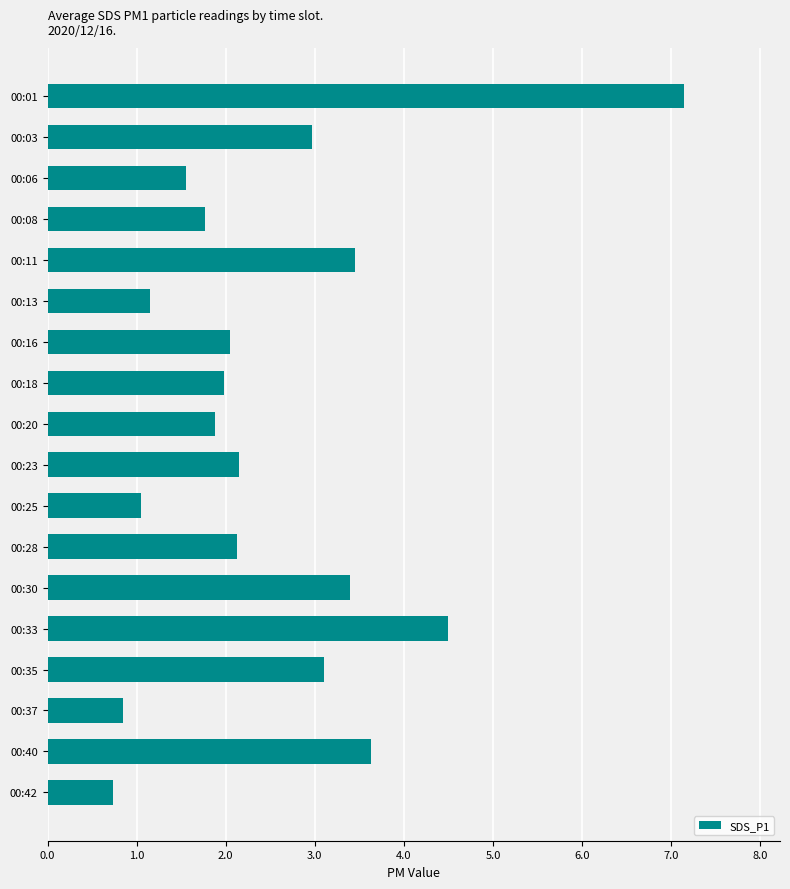

What is the value of the 4th bar from the top?

1.8